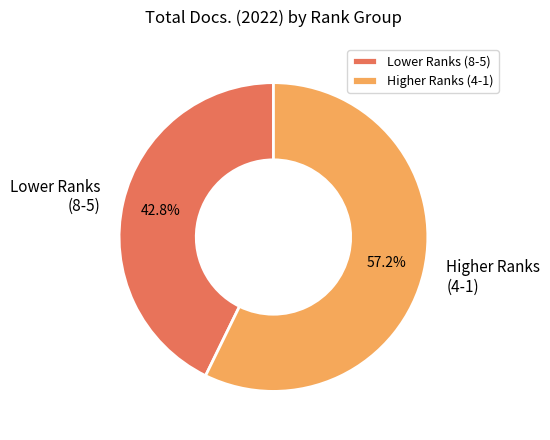

To the nearest percent, what is the average slice percentage?

50%